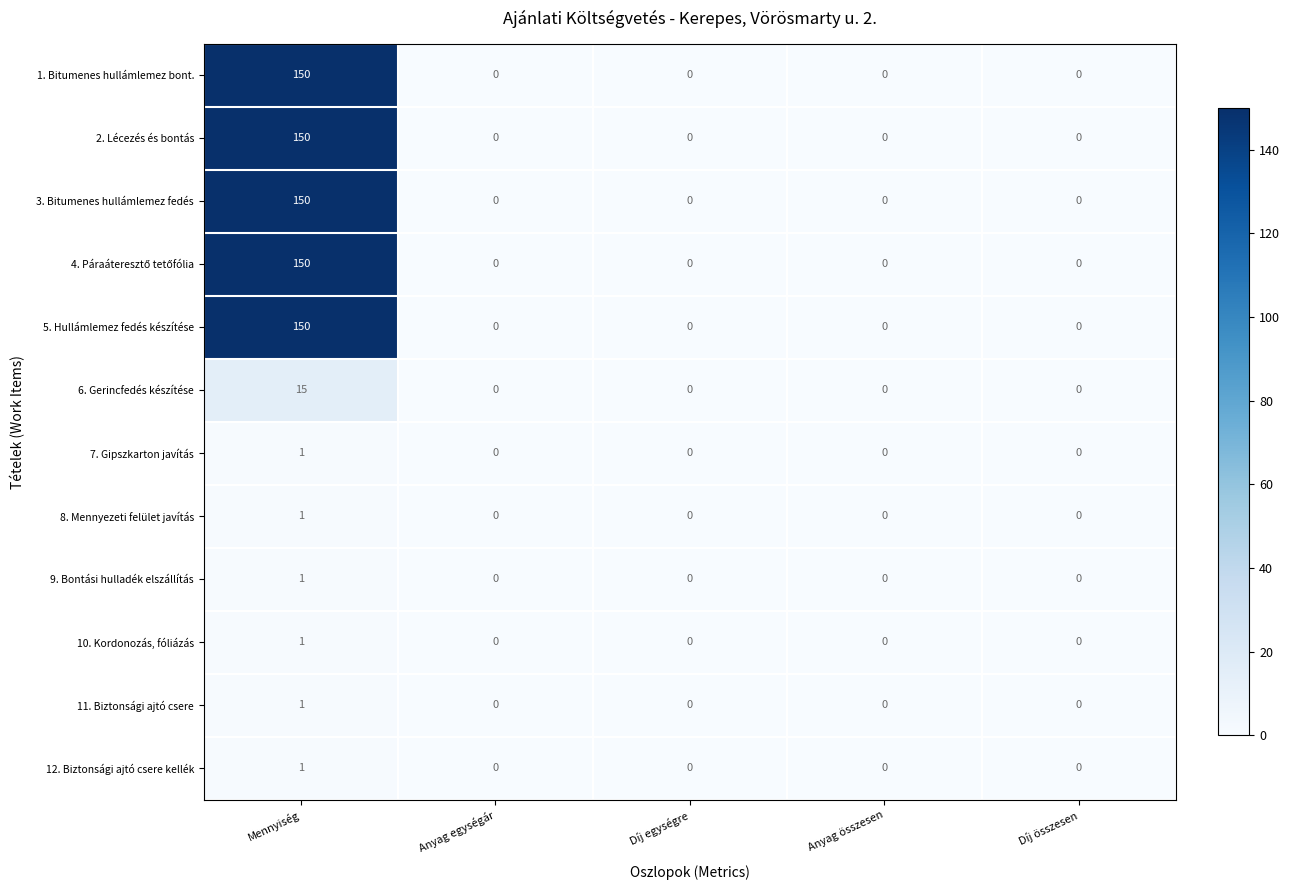

What is the maximum value for 5. Hullámlemez fedés készítése?

150